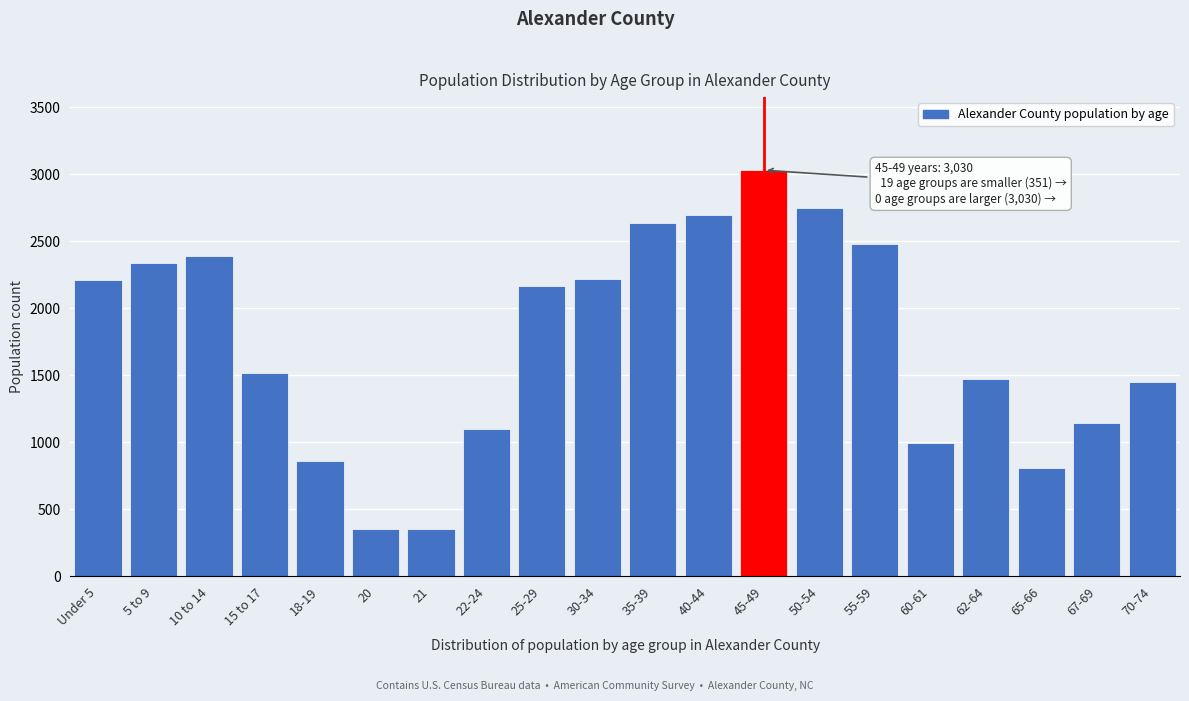

What is the difference between the maximum and second lowest values?

2673